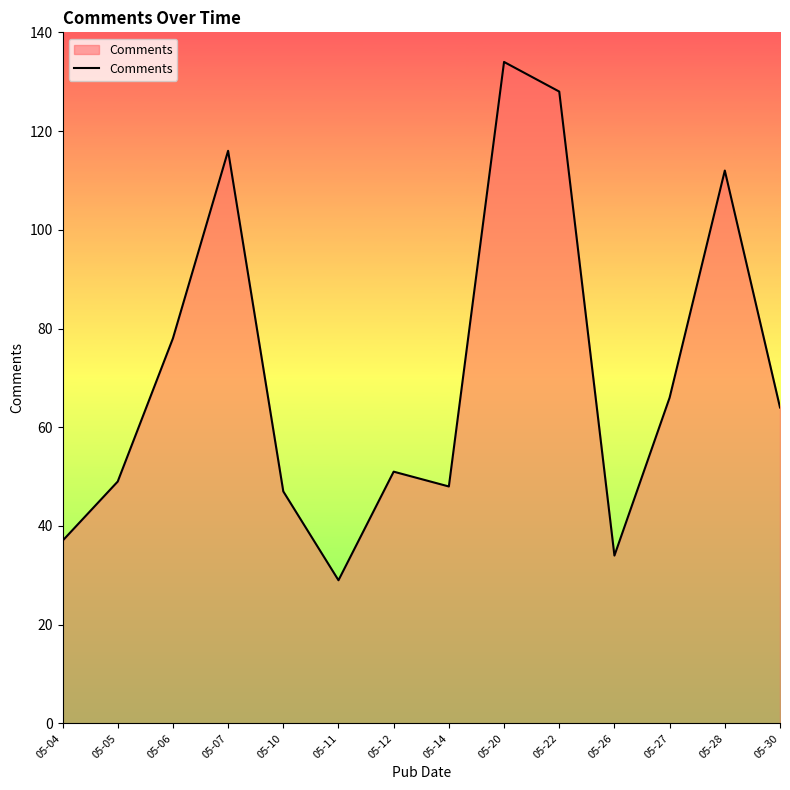

What is the average value?

71